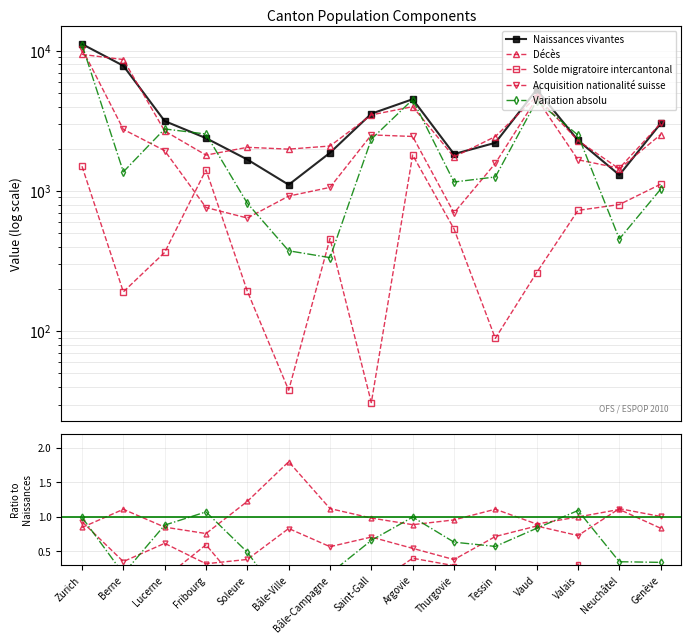

At how many categories does at least one series exceed 8456?

1